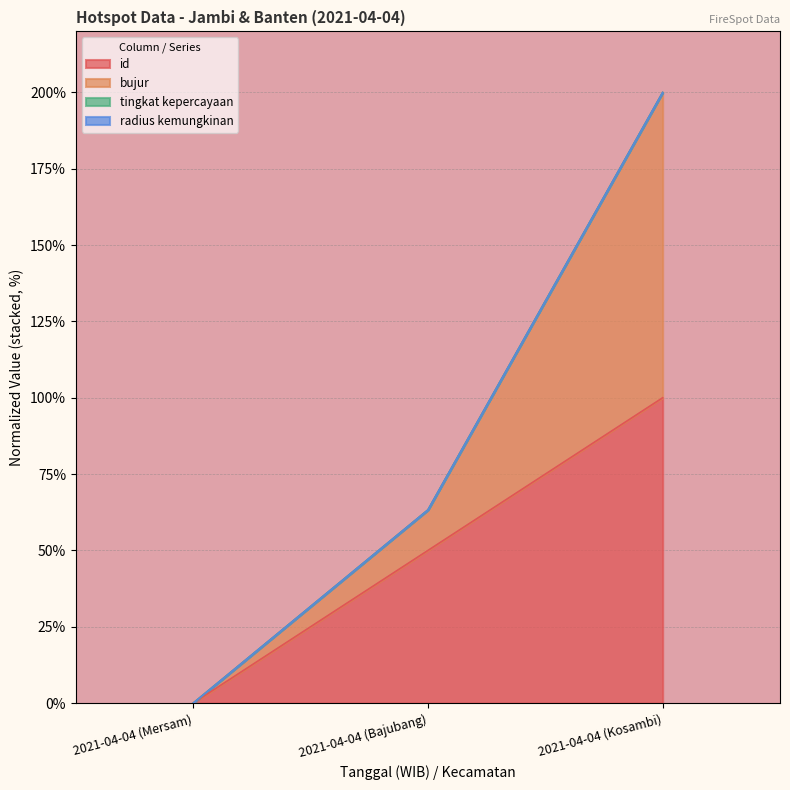

How many values in the bujur series are below 63?

1